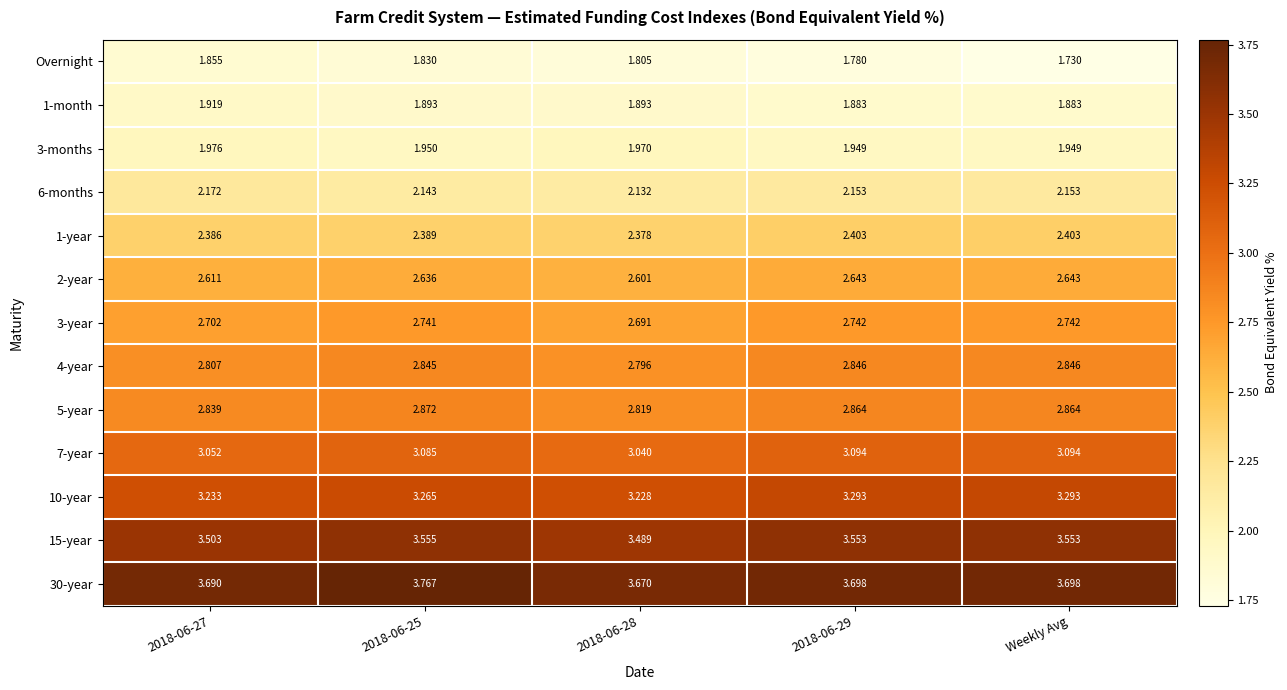

Which label corresponds to the smallest value in the chart?

Weekly Avg